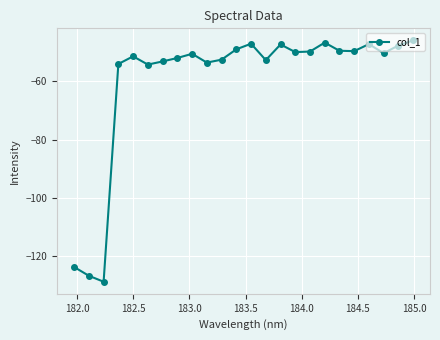

True or false: the data has more than 1 interior local peaks.

True